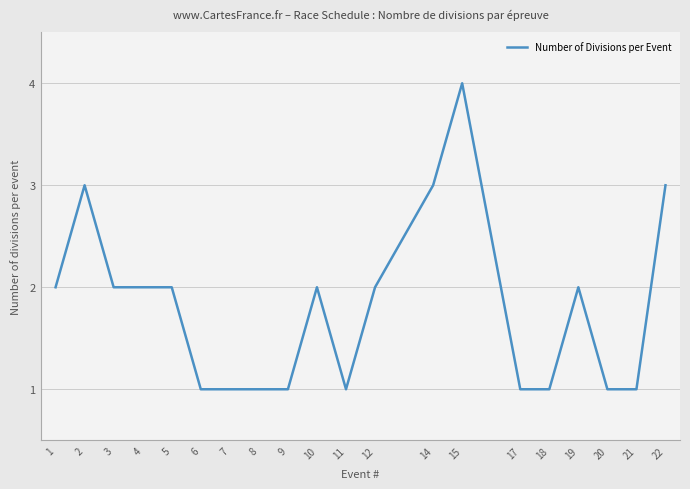

Where is the first local maximum?

2